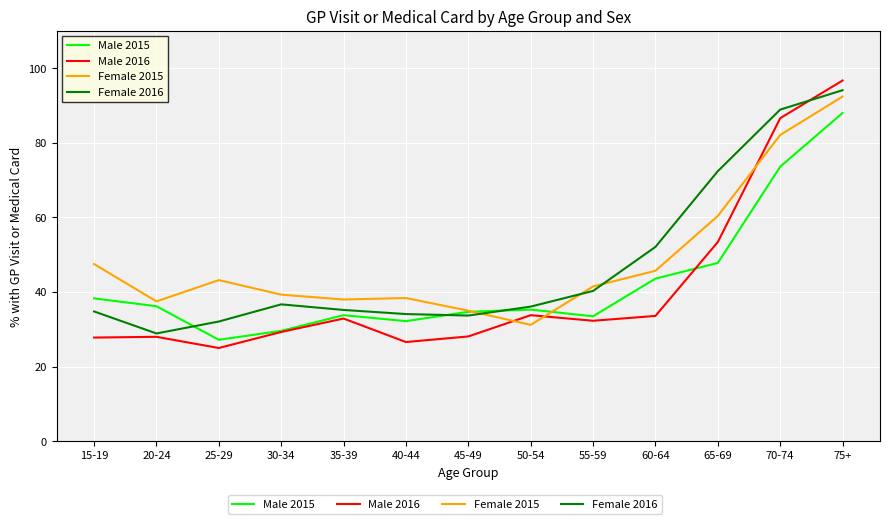

Which category has the lowest value in the Male 2016 series?

25-29